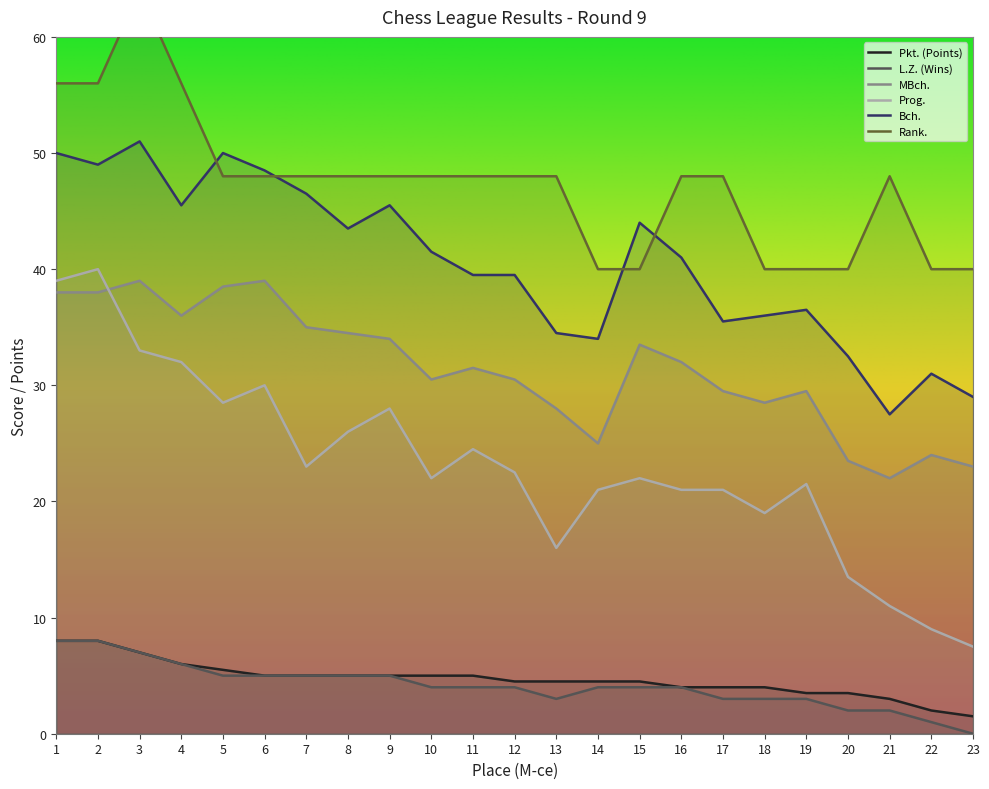

What is the difference between the maximum and minimum values in the Rank. series?

24.0